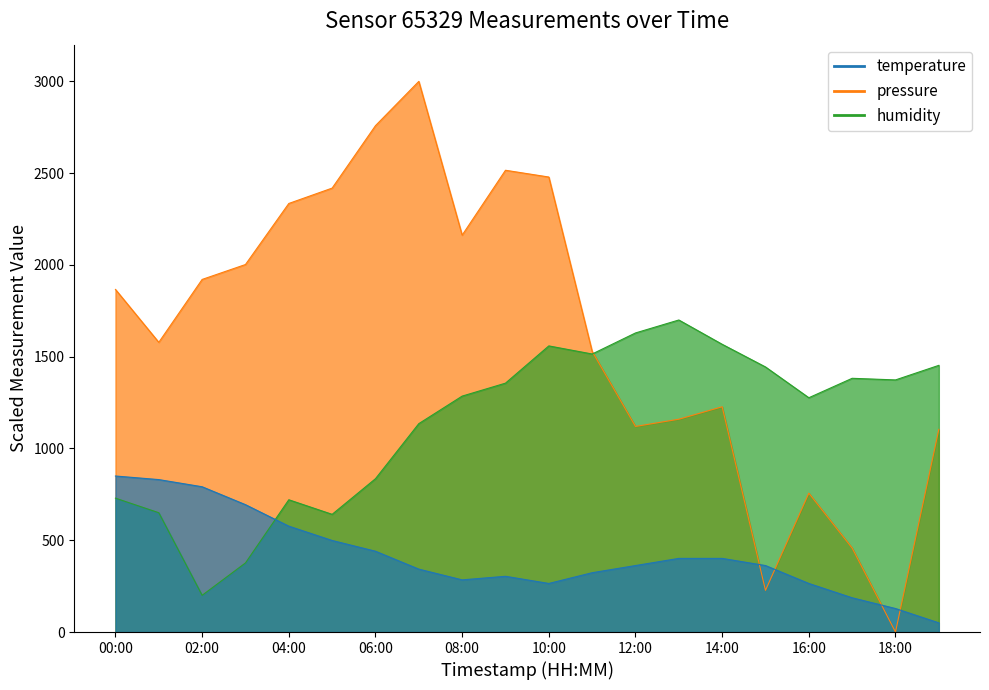

What is the sum of all temperature values?

8356.1